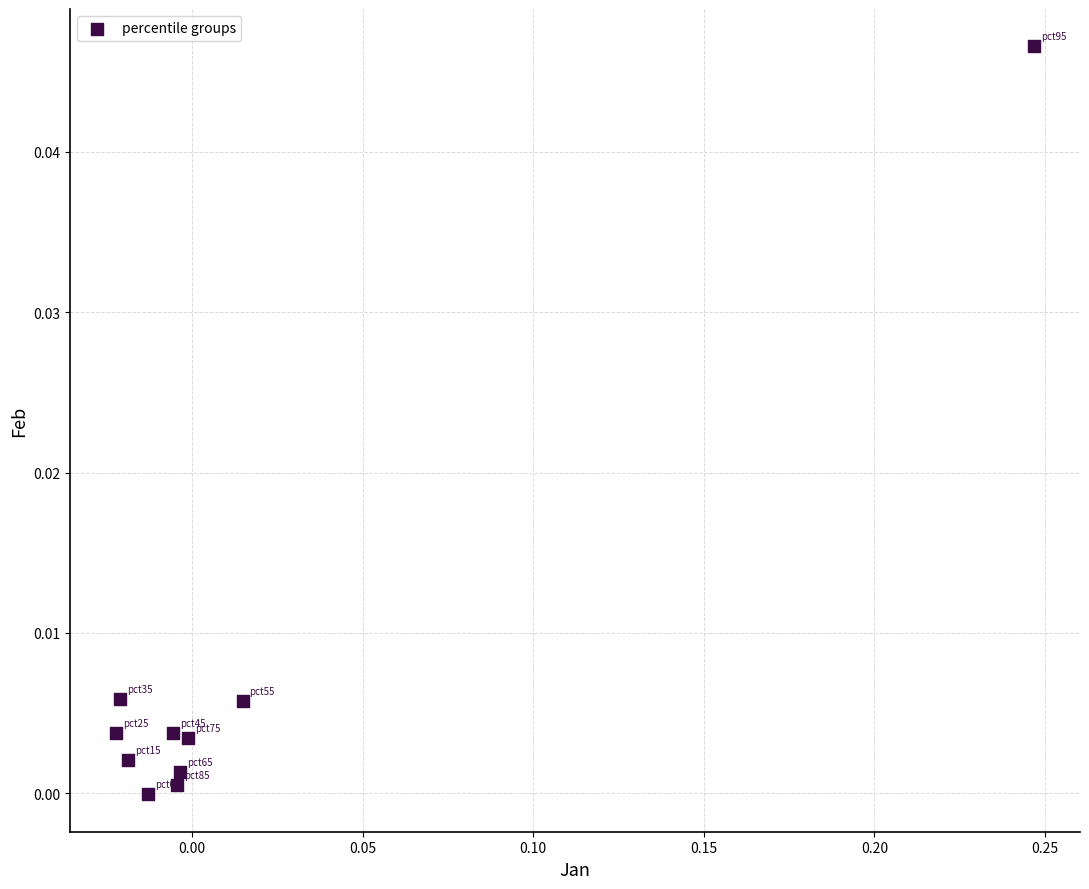

What is the range of X values (max minus min)?

0.3